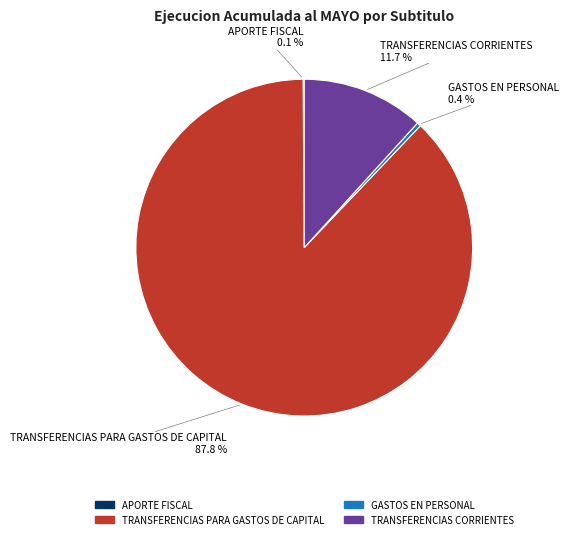

To the nearest percent, what is the difference between the GASTOS EN PERSONAL and TRANSFERENCIAS PARA GASTOS DE CAPITAL slice percentages?

87%